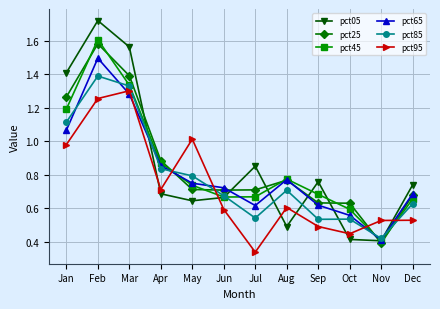

Which series ends up on top after the final intersection of pct25 and pct85?

pct25